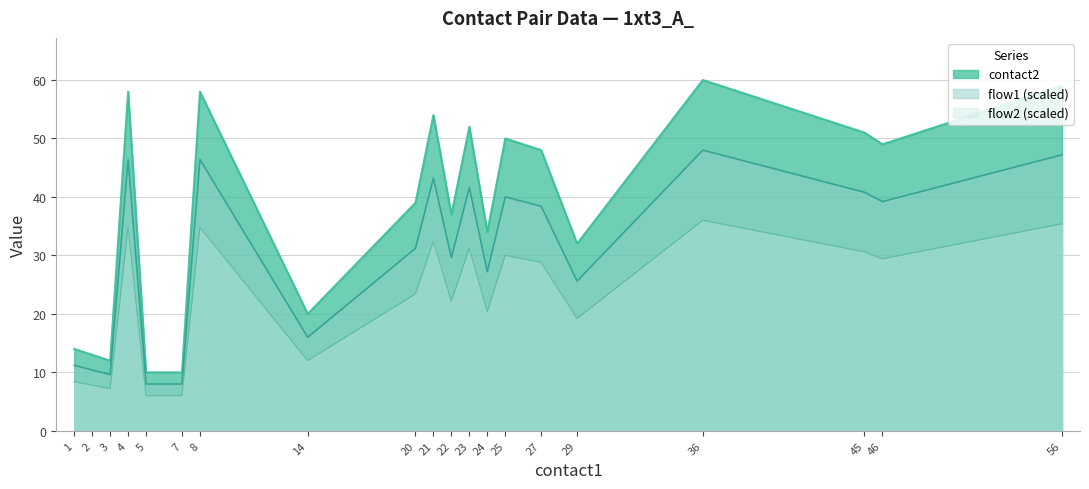

What is the value of the contact2 point at the 7th from the left?

58